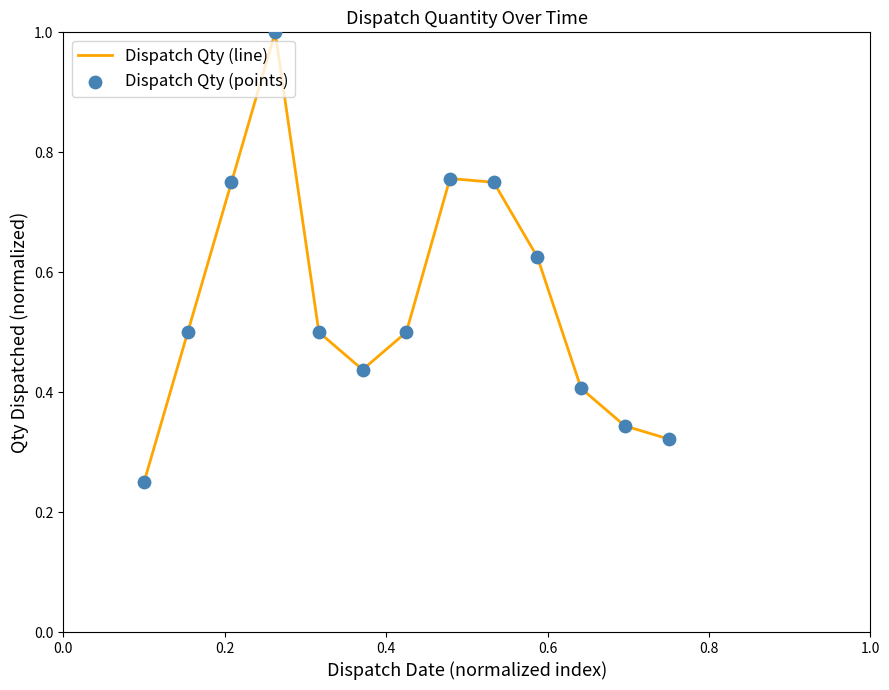

What is the greatest value displayed?

1.0